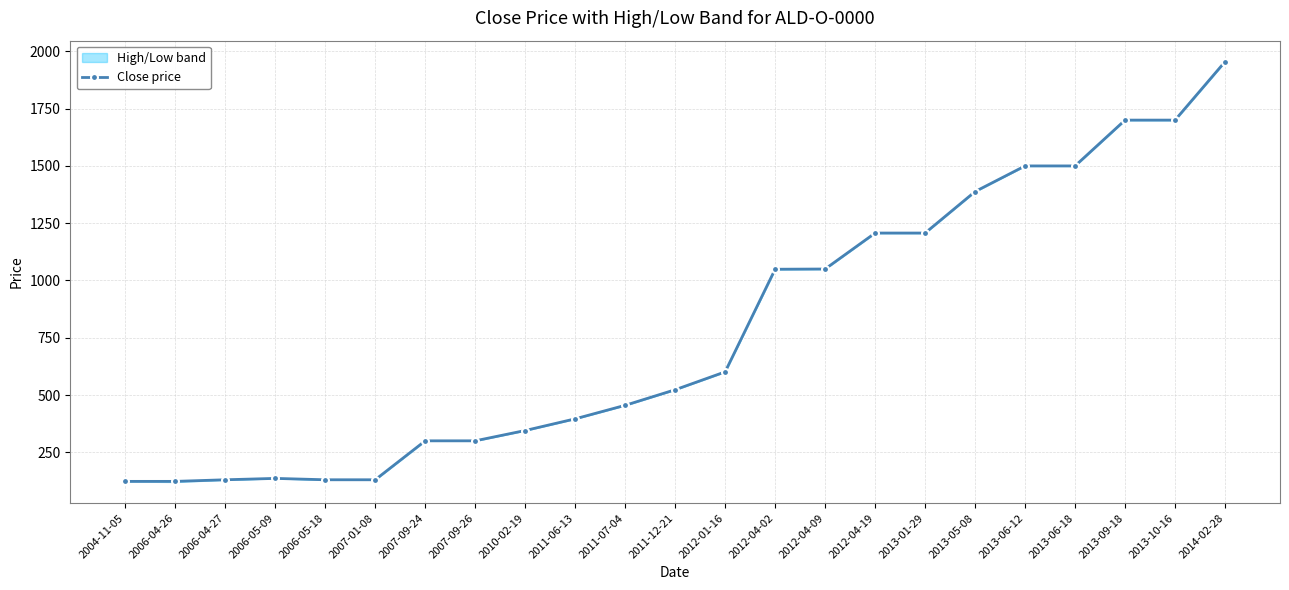

What is the label of the 11th point from the right?

2012-01-16